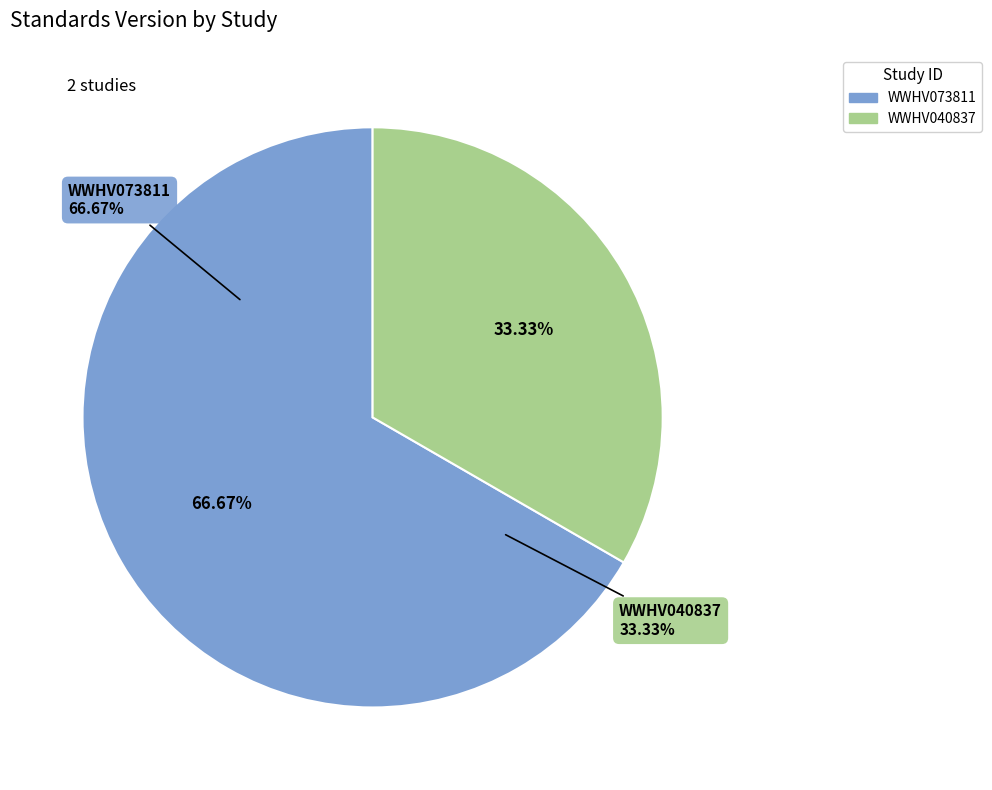

To the nearest percent, what percentage of the pie is WWHV073811?

67%